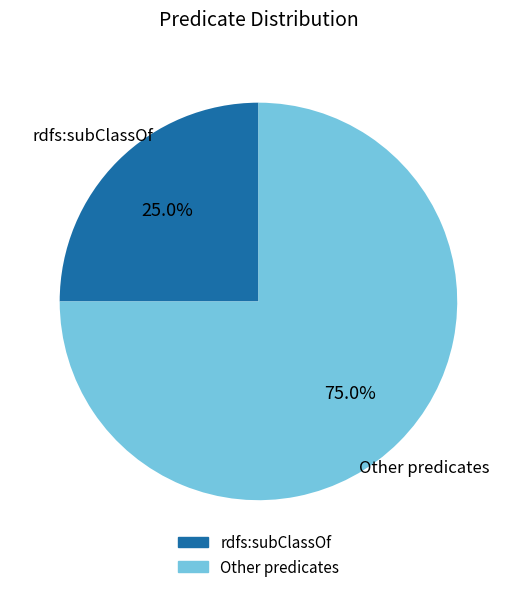

Is there a majority slice in this chart?

Yes